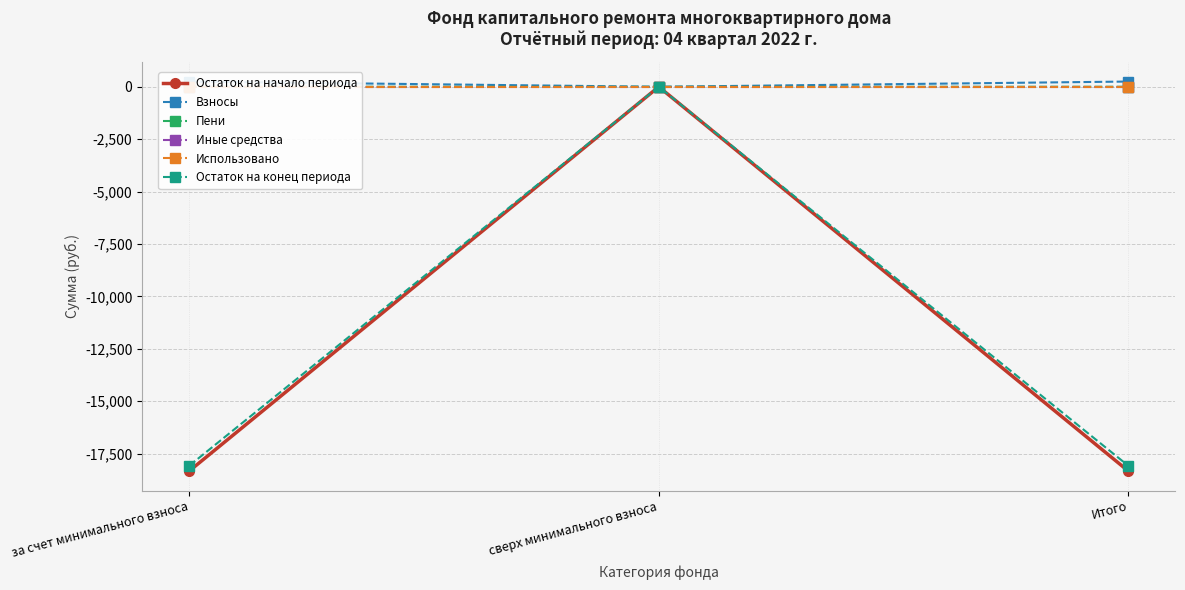

True or false: Остаток на начало периода has a value of -6333.1 at за счет минимального взноса.

False